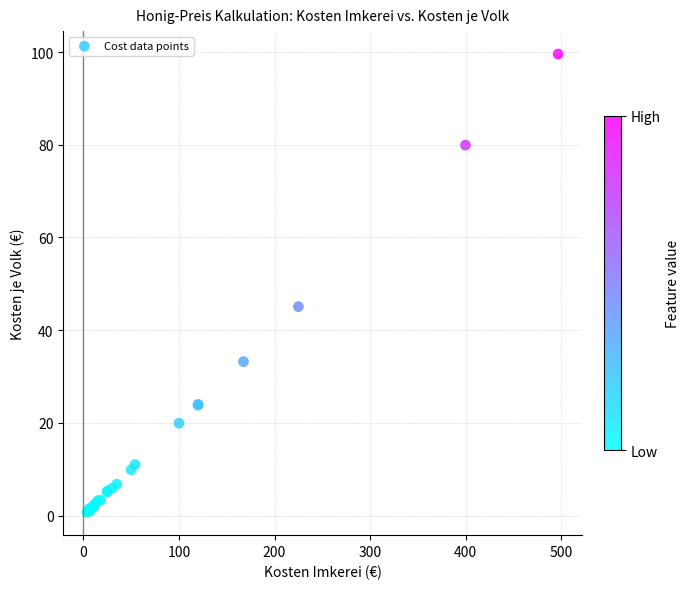

What Y value in the scatter plot is closest to 50?

45.1